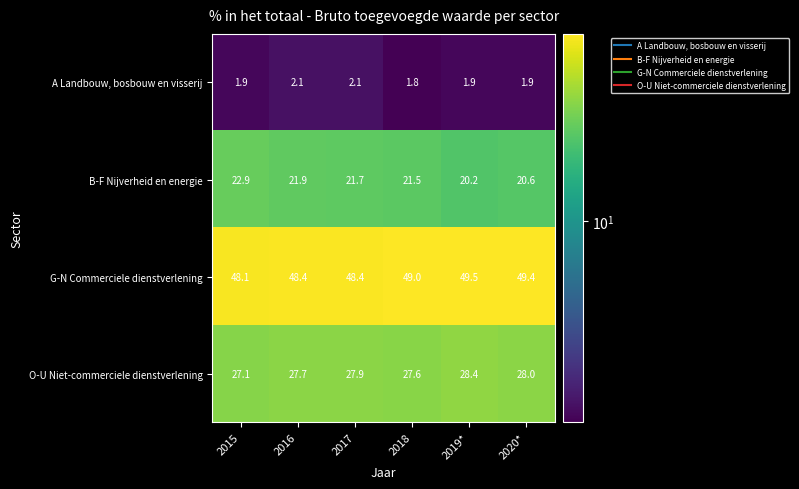

What is the difference between the G-N Commerciele dienstverlening values at 2019* and 2017?

1.1